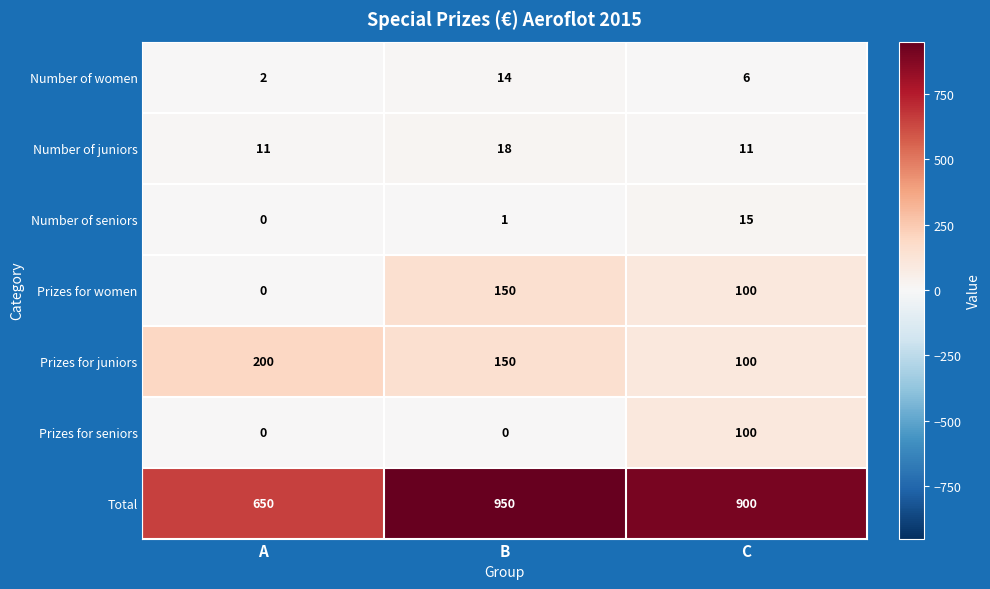

How many data points in Total are less than 900?

1